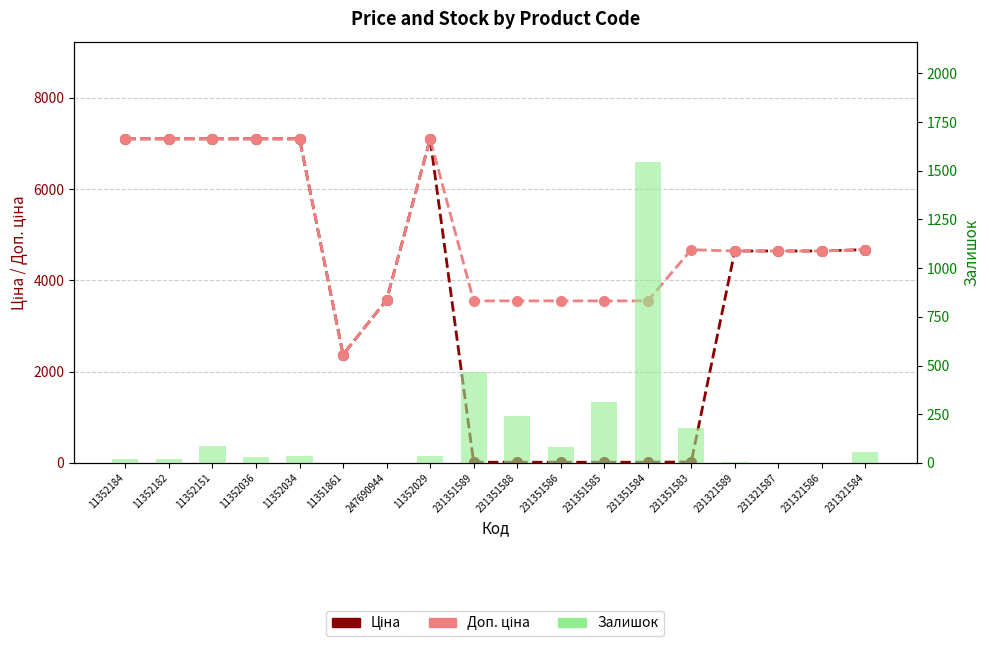

At which category does the chart reach its minimum across all series?

11351861